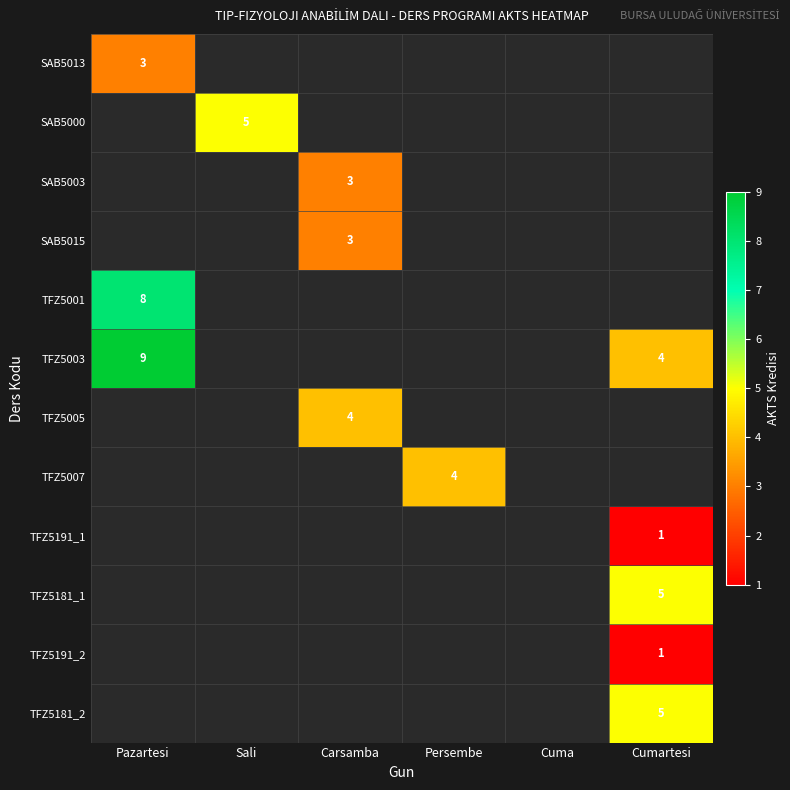

The value of TFZ5181_1 at Cumartesi is 5. True or false?

True